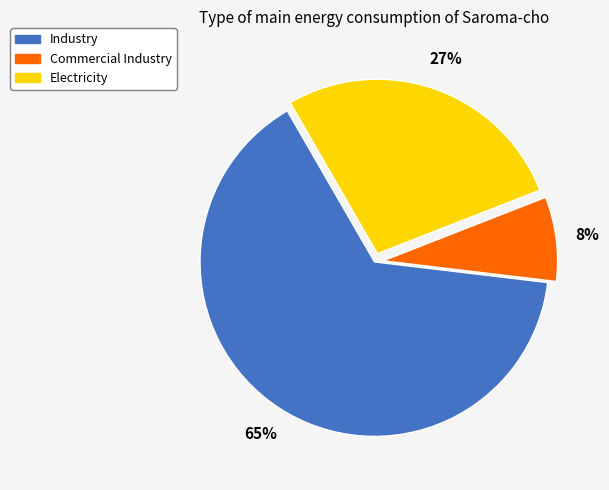

To the nearest percent, what percentage of the pie is Commercial Industry?

8%